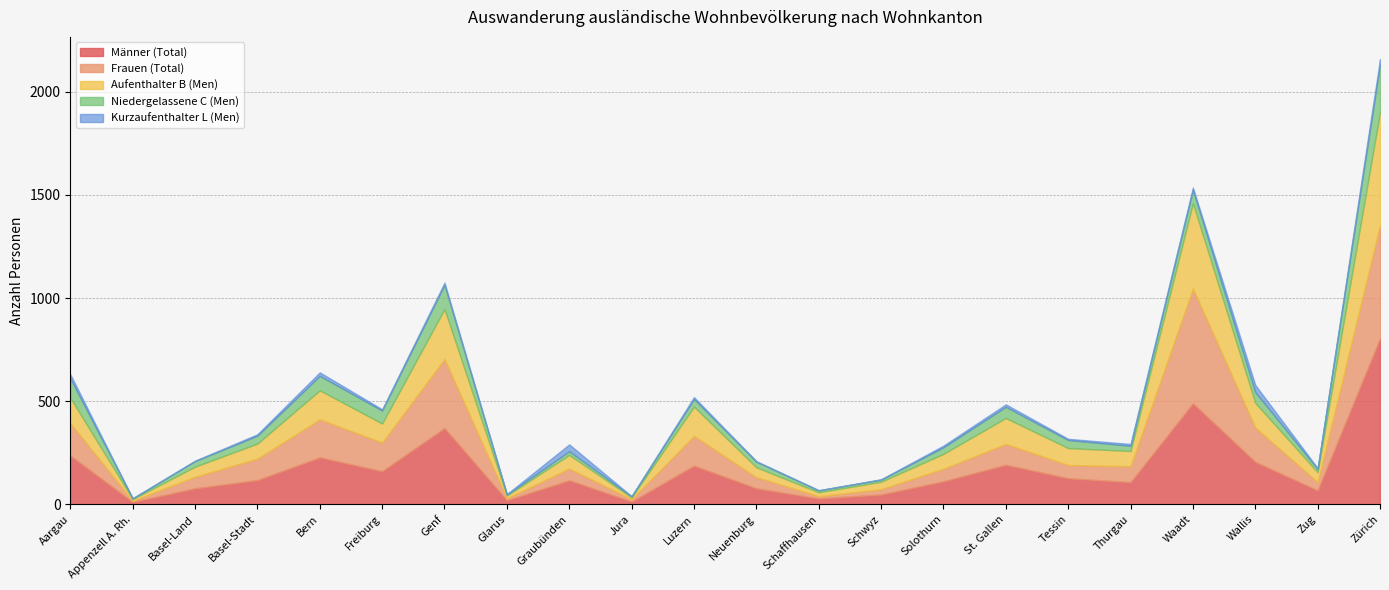

At how many categories does at least one series exceed 309?

3